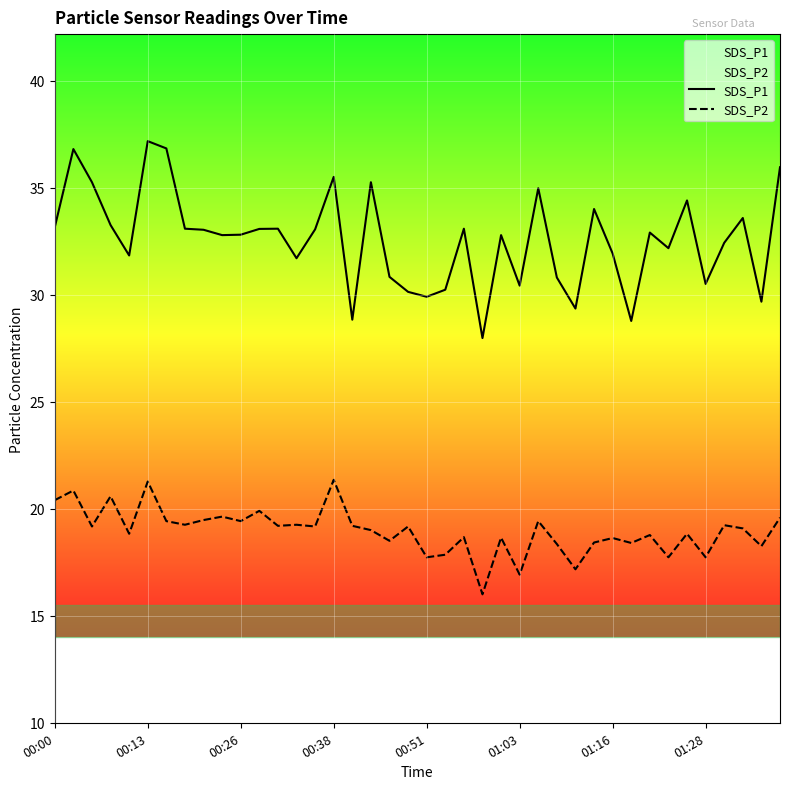

What is the minimum value for SDS_P1?

28.0